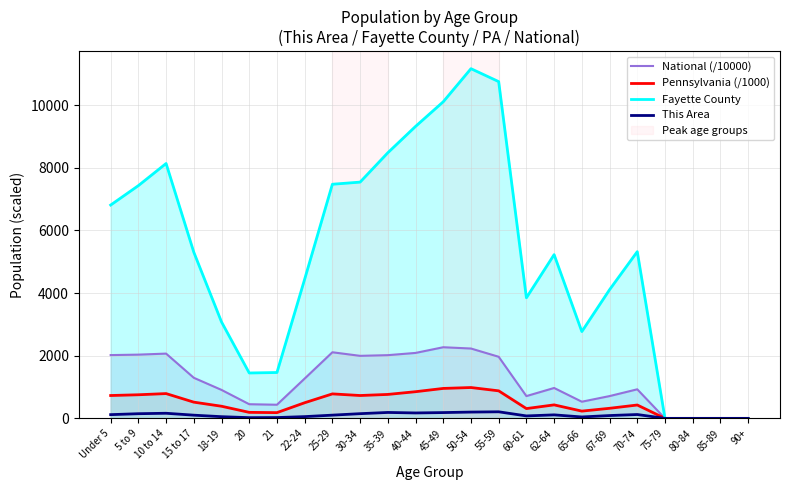

What is the maximum value shown in the chart?

11163.0